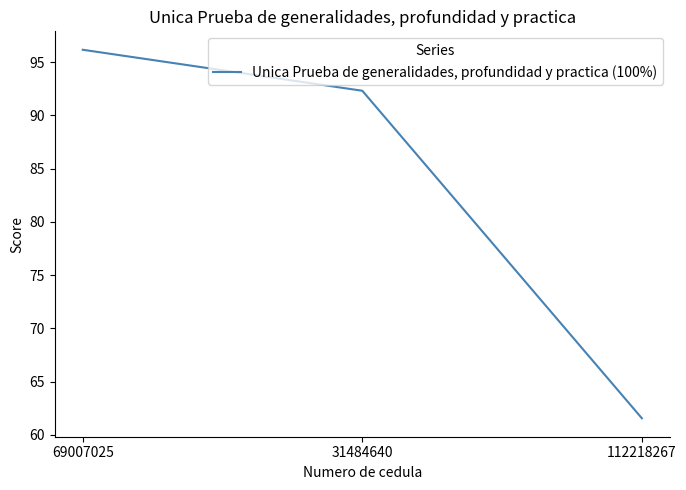

Is it true that the value at 112218267 is 61.5?

True